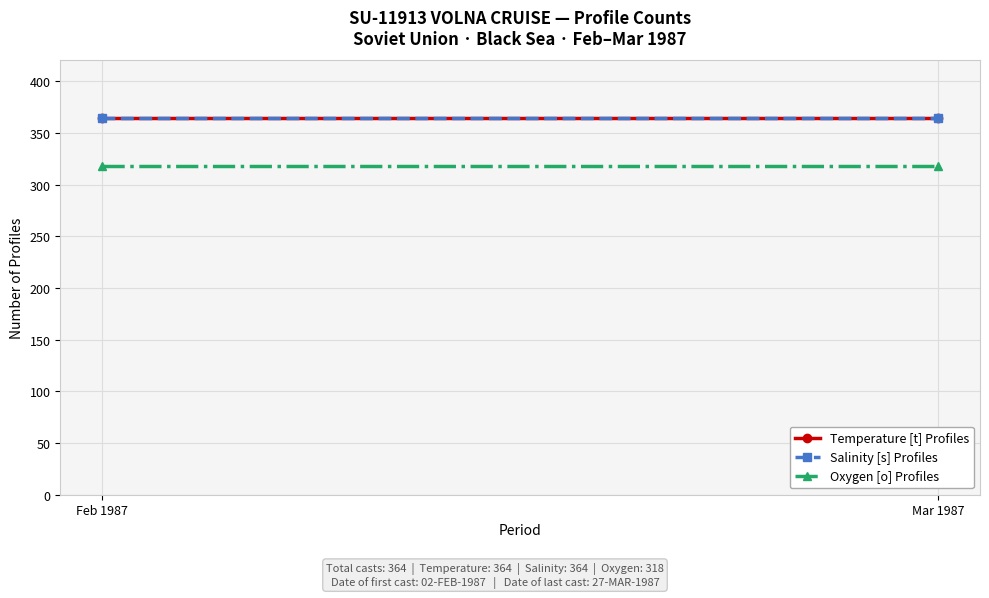

What is the sum of the Temperature [t] Profiles values at Mar 1987 and Feb 1987?

728